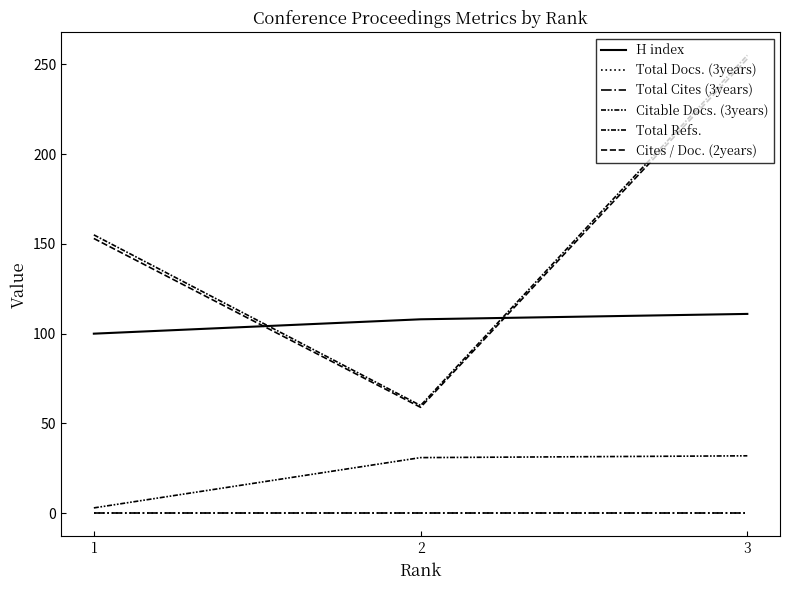

Does the chart display data point markers on the line(s)?

No